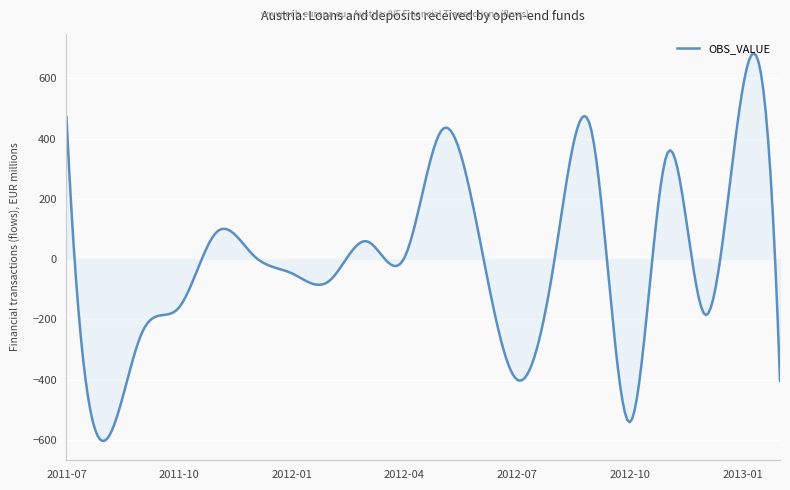

What is the greatest value displayed?

682.8